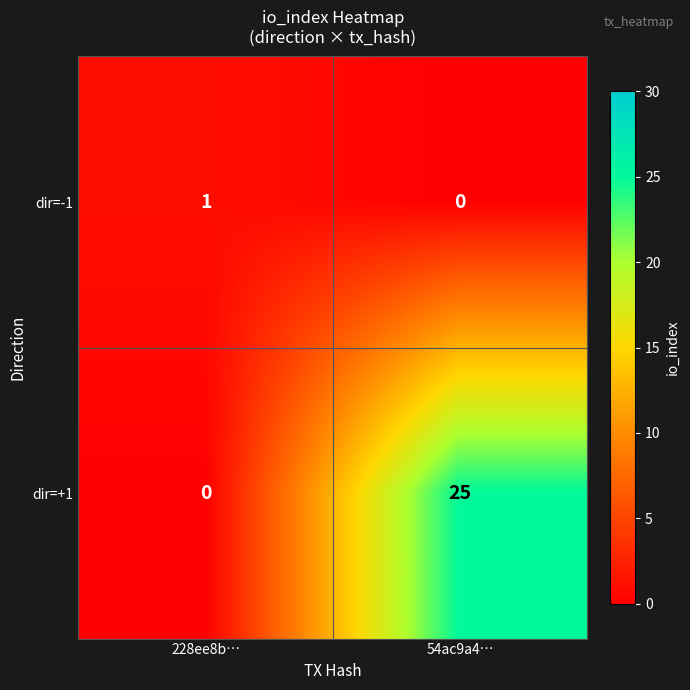

At which label does dir=-1 reach its peak?

228ee8b…